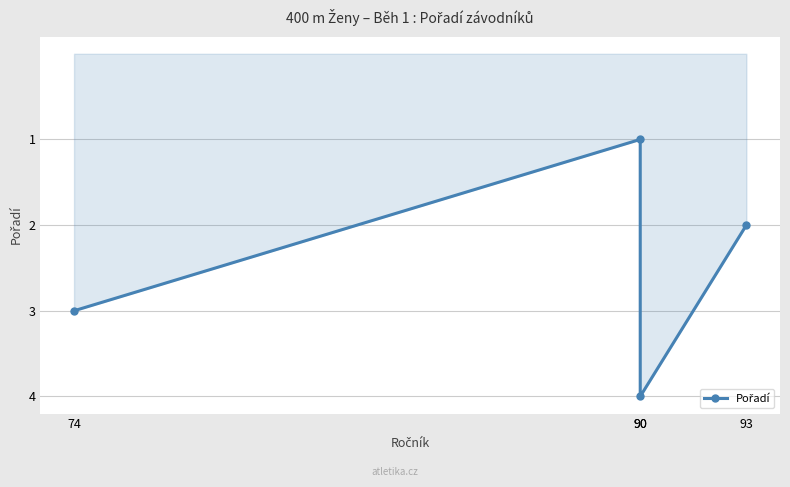

Rank the categories by value from highest to lowest.

90, 74, 93, 90